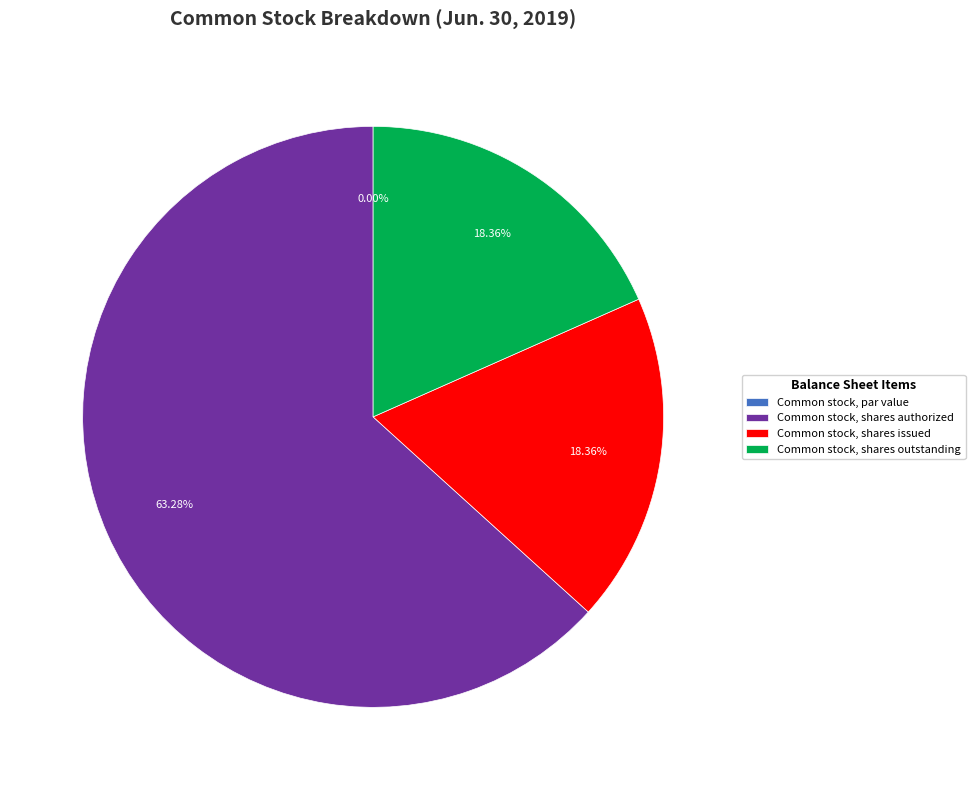

Does Common stock, shares authorized represent more than half of the total?

Yes